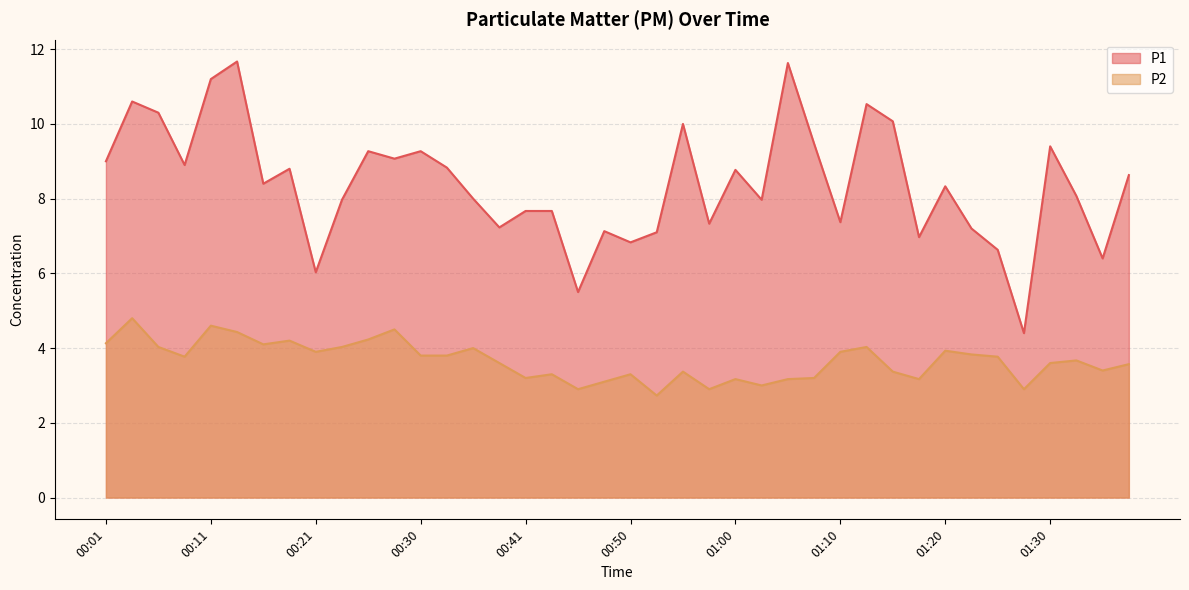

Reading left to right, extract all data points from this chart.

P1: 9.0	10.6	10.3	8.9	11.2	11.7	8.4	8.8	6.0	8.0	9.3	9.1	9.3	8.8	8.0	7.2	7.7	7.7	5.5	7.1	6.8	7.1	10.0	7.3	8.8	8.0	11.6	9.5	7.4	10.5	10.1	7.0	8.3	7.2	6.6	4.4	9.4	8.1	6.4	8.6
P2: 4.1	4.8	4.0	3.8	4.6	4.4	4.1	4.2	3.9	4.0	4.2	4.5	3.8	3.8	4.0	3.6	3.2	3.3	2.9	3.1	3.3	2.7	3.4	2.9	3.2	3.0	3.2	3.2	3.9	4.0	3.4	3.2	3.9	3.8	3.8	2.9	3.6	3.7	3.4	3.6